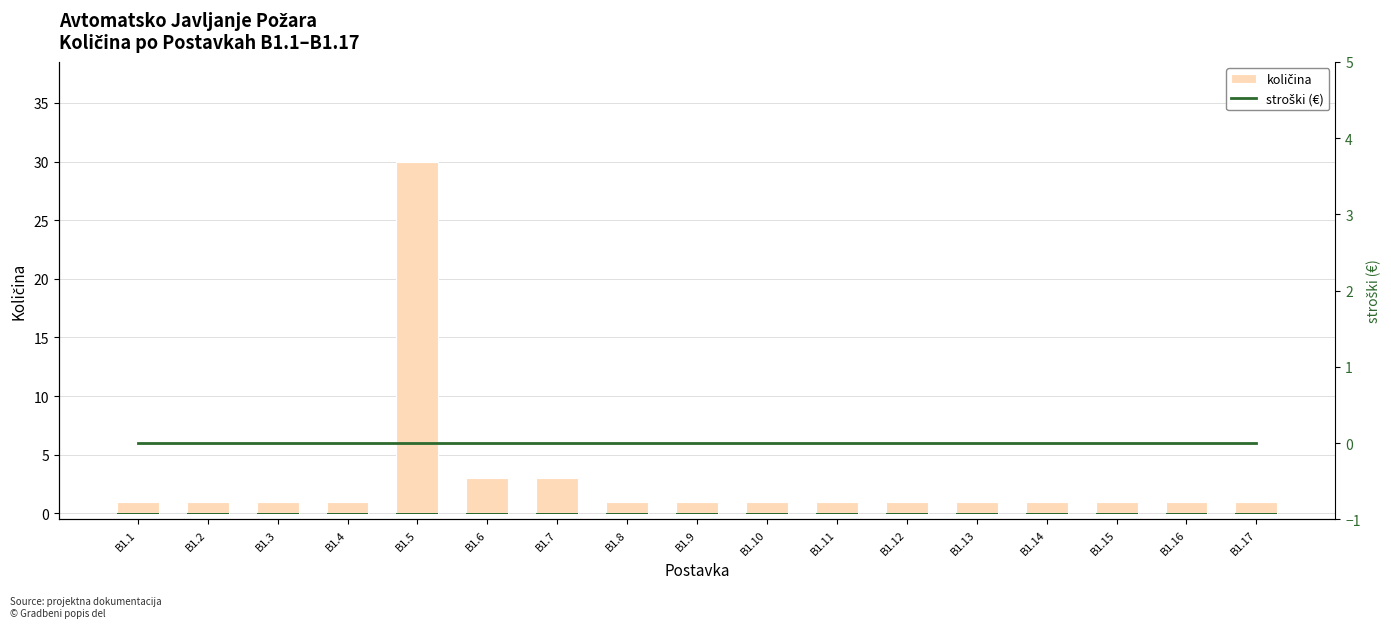

What is the value of the stroški (€) bar bar at the 15th from the left?

0.1